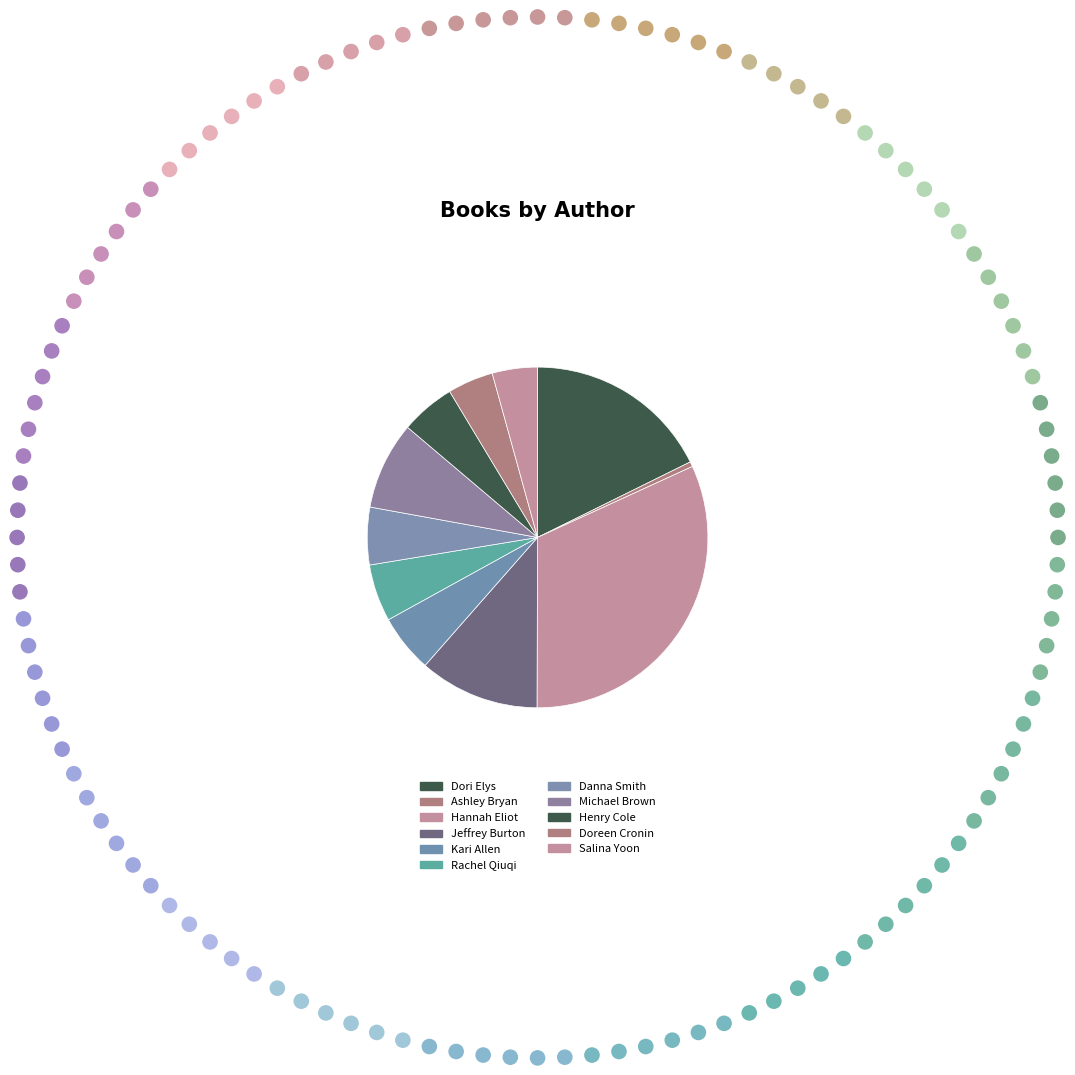

How many slices are in this pie chart?

11